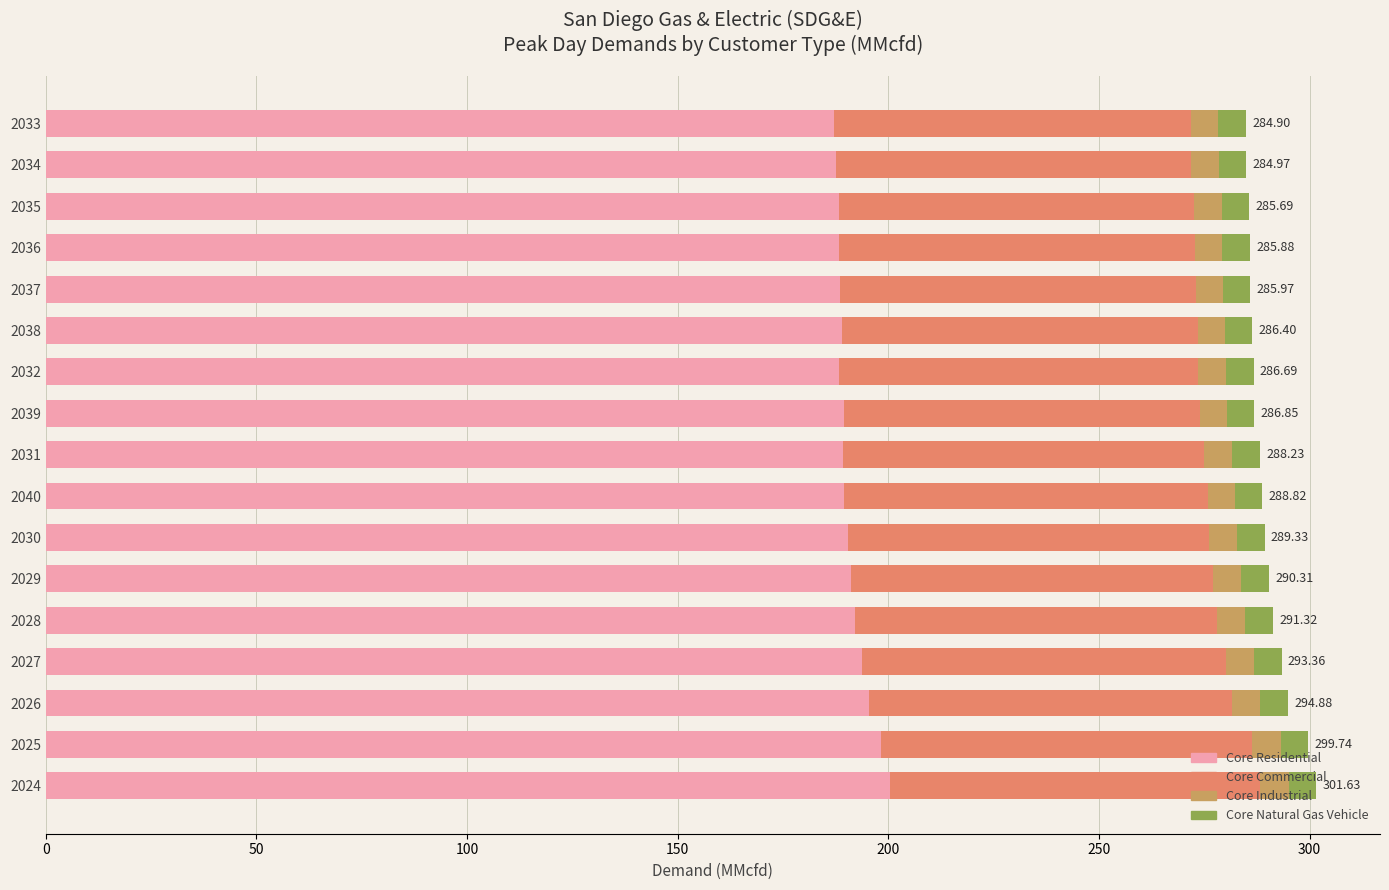

What is the difference between the maximum and minimum values in the Core Residential series?

13.3